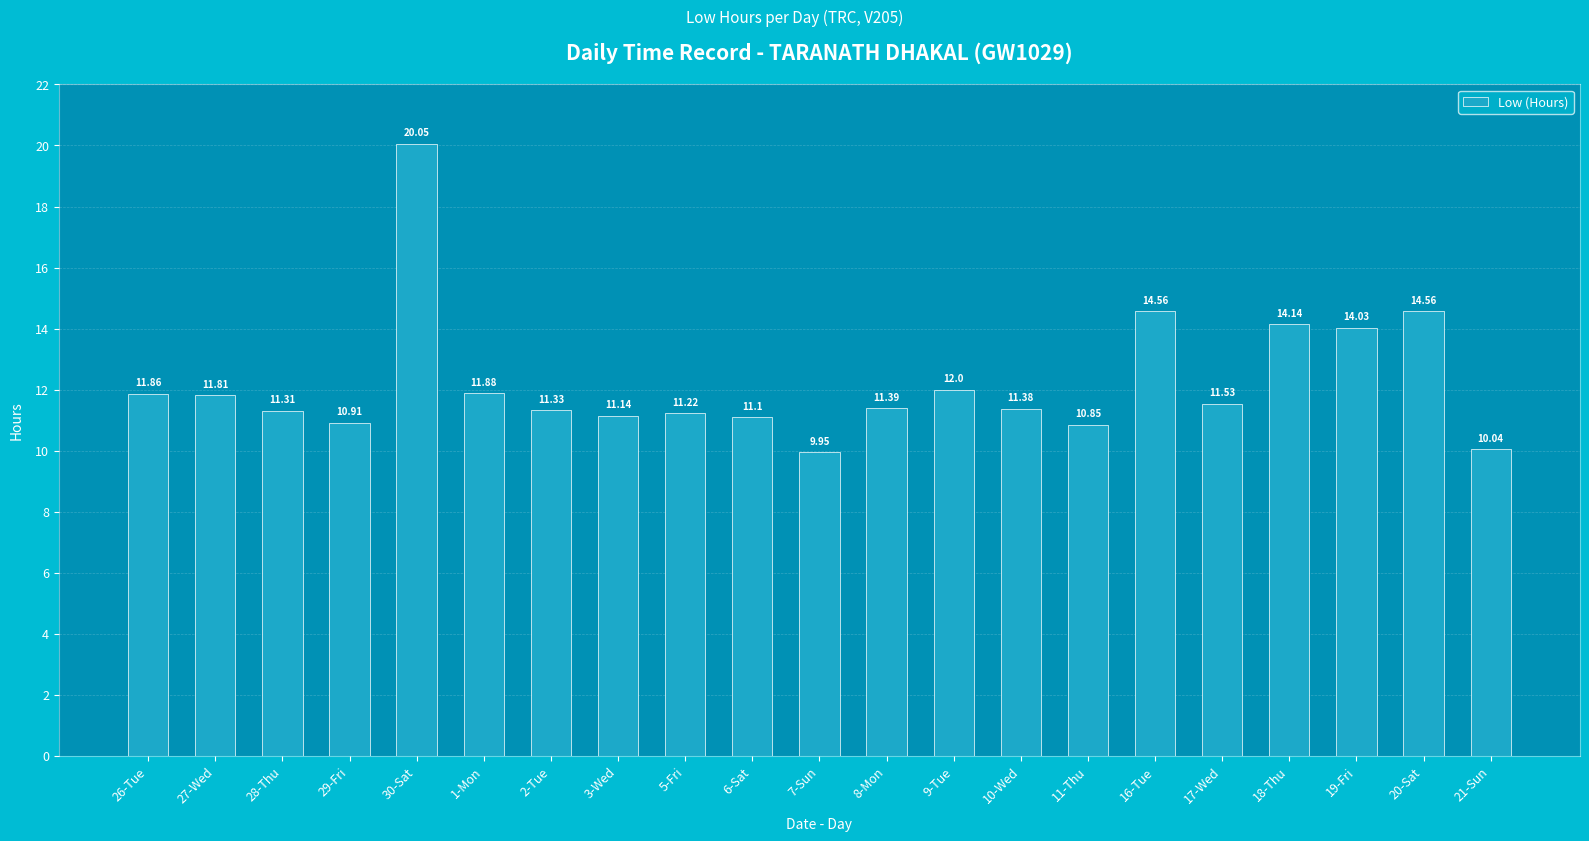

What is the difference between the maximum and second lowest values?

10.0